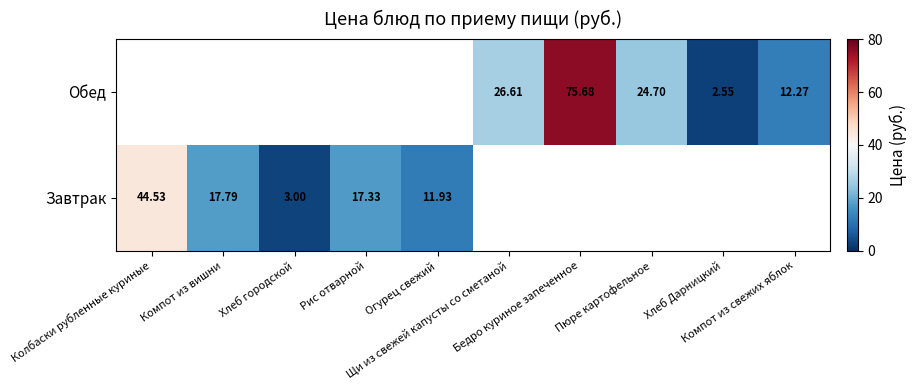

At which label is Завтрак closest to 23?

Компот из вишни